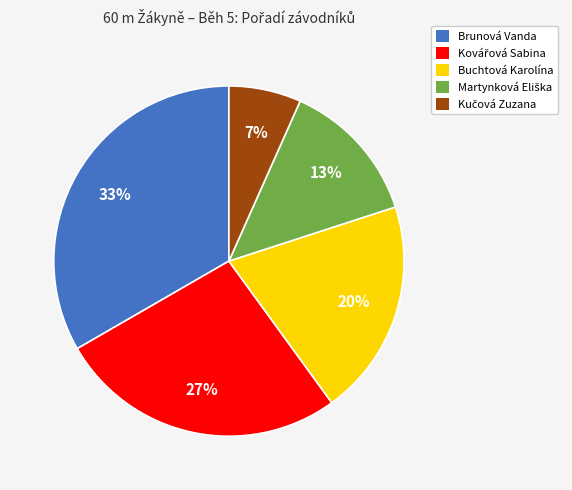

How many segments does this pie chart have?

5